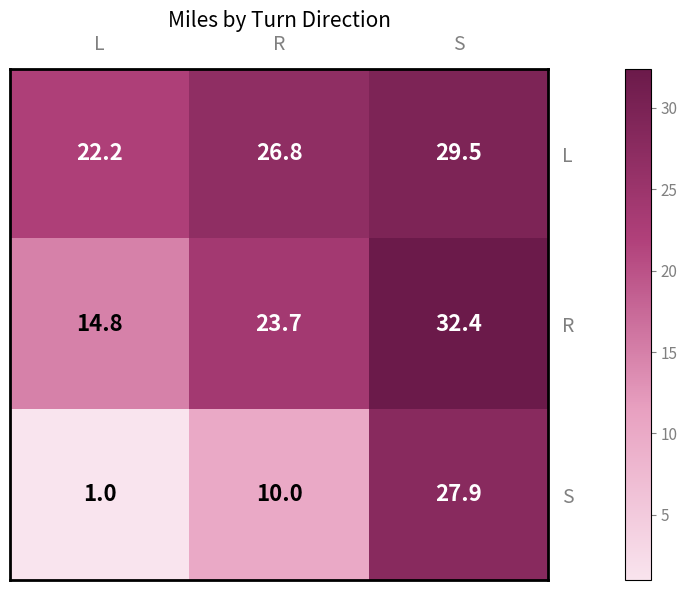

List the labels in order of S value, largest first.

S, R, L